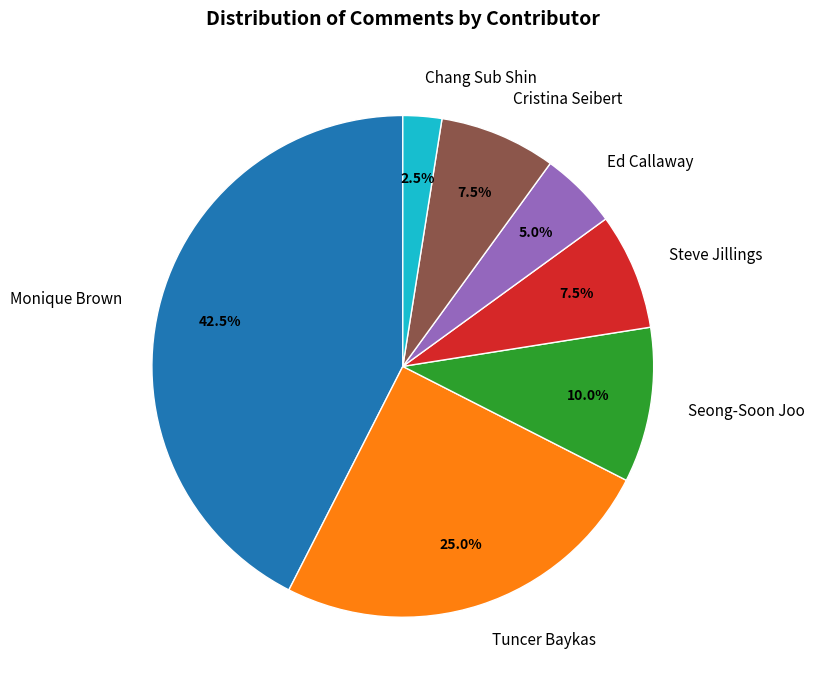

Does Steve Jillings account for over 50% of the chart?

No